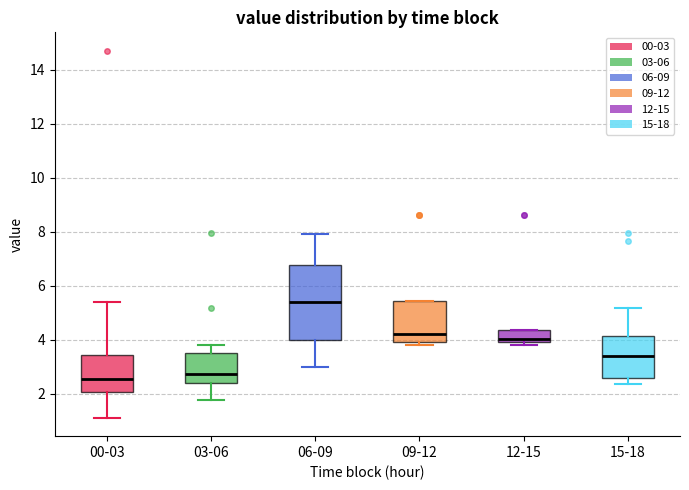

Reading left to right, transcribe this box plot: for each box, give where its median line is, the range the box spans, and where its two whiskers end, as read against the y-axis. The values are not printed on the chart, so give them approximately, as read against the axis.

00-03: median 2.6, box 2.0 to 3.4, whiskers 1.2 to 5.4
03-06: median 2.8, box 2.4 to 3.4, whiskers 1.8 to 3.8
06-09: median 5.4, box 4.0 to 6.8, whiskers 3.0 to 8.0
09-12: median 4.2, box 4.0 to 5.4, whiskers 3.8 to 5.4
12-15: median 4.0, box 3.8 to 4.4, whiskers 3.8 (just below the box's lower edge) to 4.4
15-18: median 3.4, box 2.6 to 4.2, whiskers 2.4 to 5.2